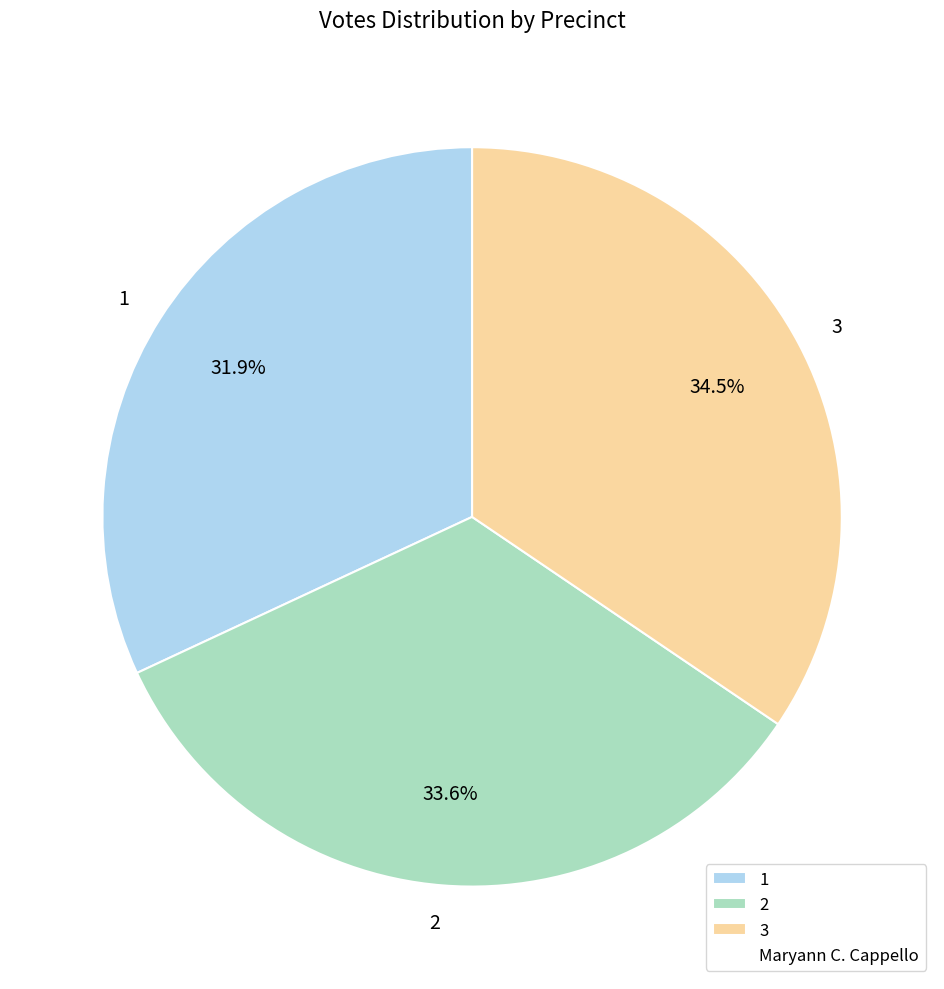

Count the number of slices in the pie.

3